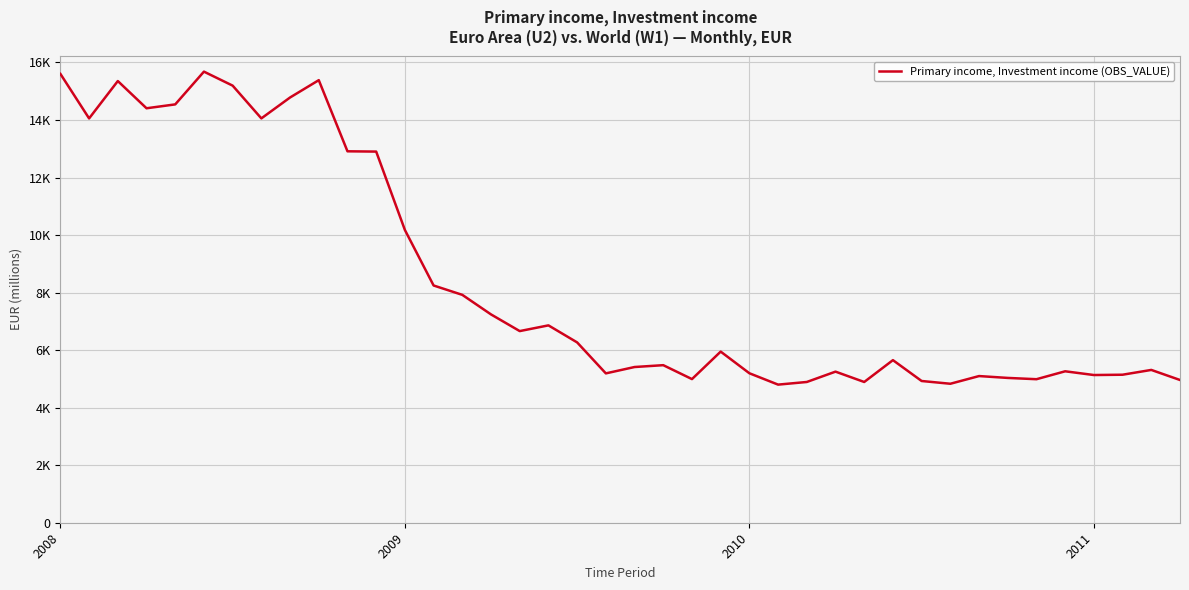

Does the chart display data point markers on the line(s)?

No